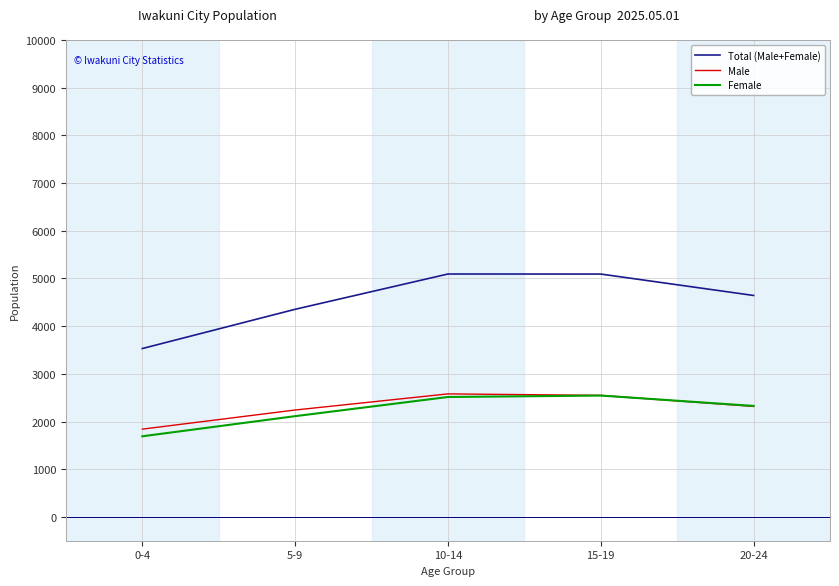

At which label does Female reach its minimum?

0-4